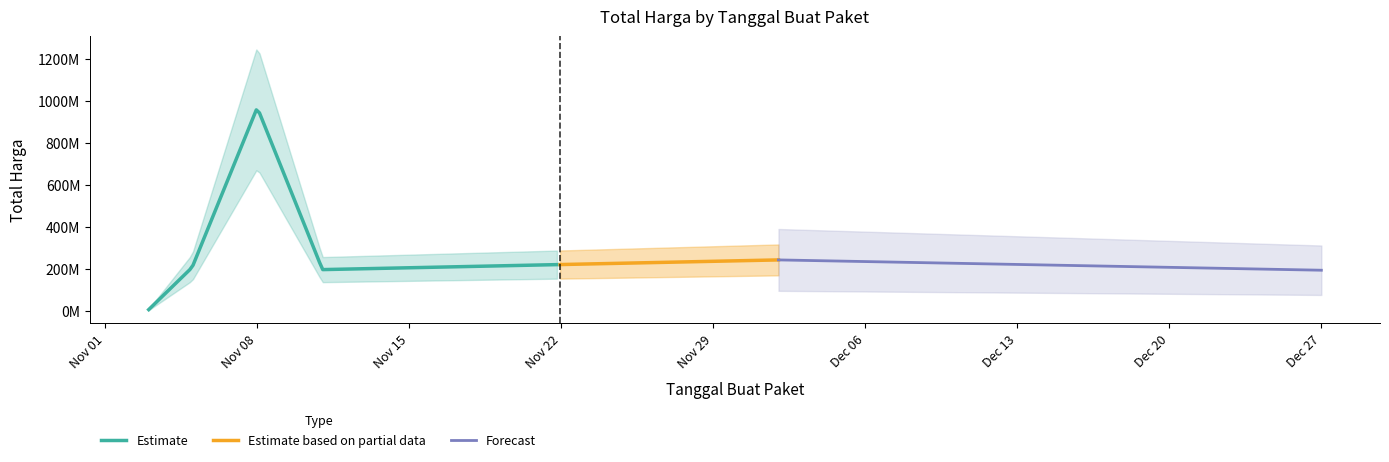

True or false: the data has more than 0 interior local peaks.

True